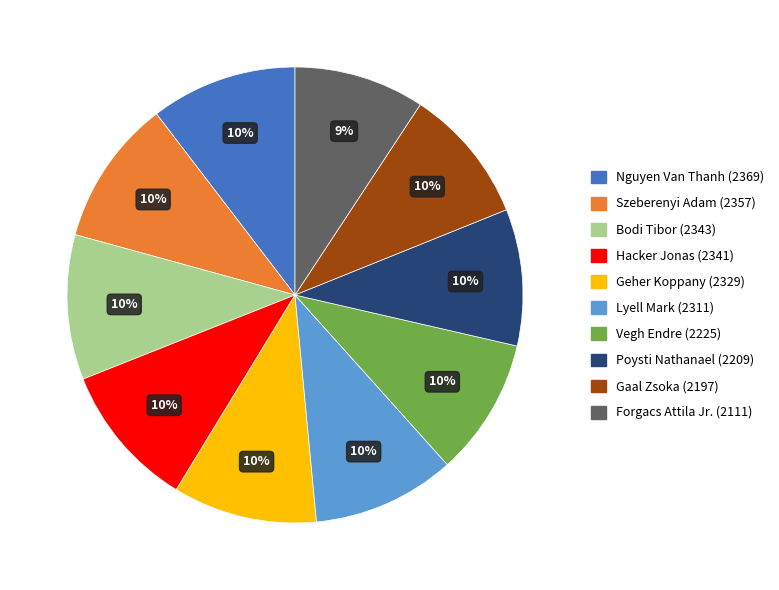

Approximately how many times larger is the value at Lyell Mark compared to Bodi Tibor?

1.0